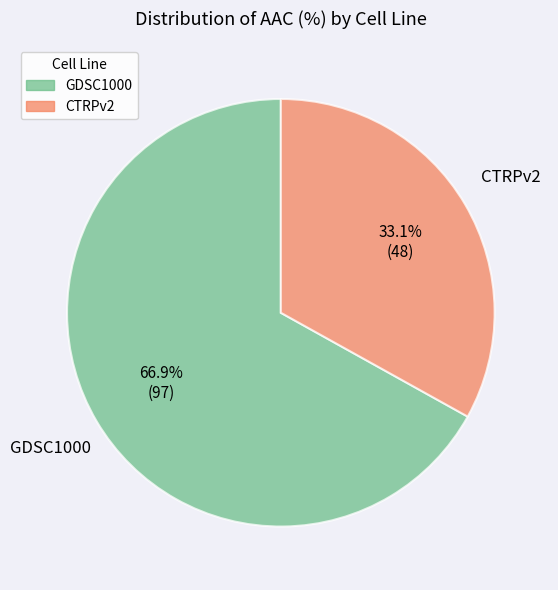

Is it true that CTRPv2 is 33% of the pie?

True